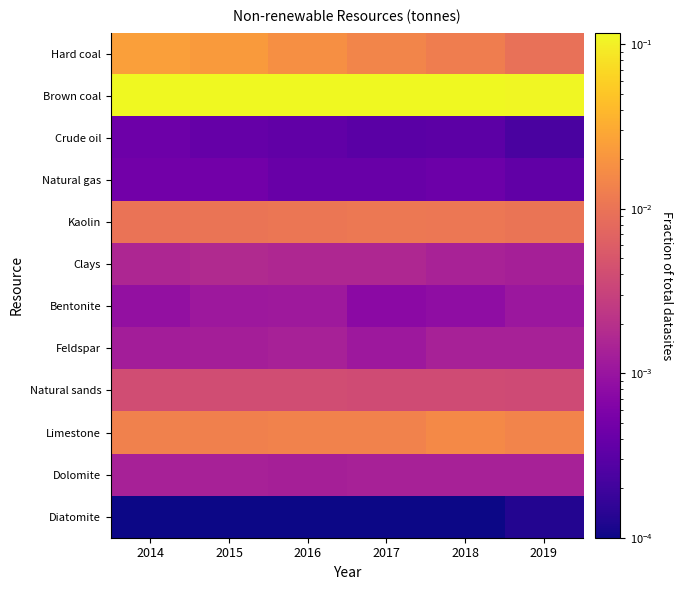

Reading right to left, extract all data points from this chart.

Hard coal: 2019=0.0	2018=0.0	2017=0.0	2016=0.0	2015=0.0	2014=0.0
Brown coal: 2019=0.1	2018=0.1	2017=0.1	2016=0.1	2015=0.1	2014=0.1
Crude oil: 2019=0.0	2018=0.0	2017=0.0	2016=0.0	2015=0.0	2014=0.0
Natural gas: 2019=0.0	2018=0.0	2017=0.0	2016=0.0	2015=0.0	2014=0.0
Kaolin: 2019=0.0	2018=0.0	2017=0.0	2016=0.0	2015=0.0	2014=0.0
Clays: 2019=0.0	2018=0.0	2017=0.0	2016=0.0	2015=0.0	2014=0.0
Bentonite: 2019=0.0	2018=0.0	2017=0.0	2016=0.0	2015=0.0	2014=0.0
Feldspar: 2019=0.0	2018=0.0	2017=0.0	2016=0.0	2015=0.0	2014=0.0
Natural sands: 2019=0.0	2018=0.0	2017=0.0	2016=0.0	2015=0.0	2014=0.0
Limestone: 2019=0.0	2018=0.0	2017=0.0	2016=0.0	2015=0.0	2014=0.0
Dolomite: 2019=0.0	2018=0.0	2017=0.0	2016=0.0	2015=0.0	2014=0.0
Diatomite: 2019=0.0	2018=0.0	2017=0.0	2016=0.0	2015=0.0	2014=0.0